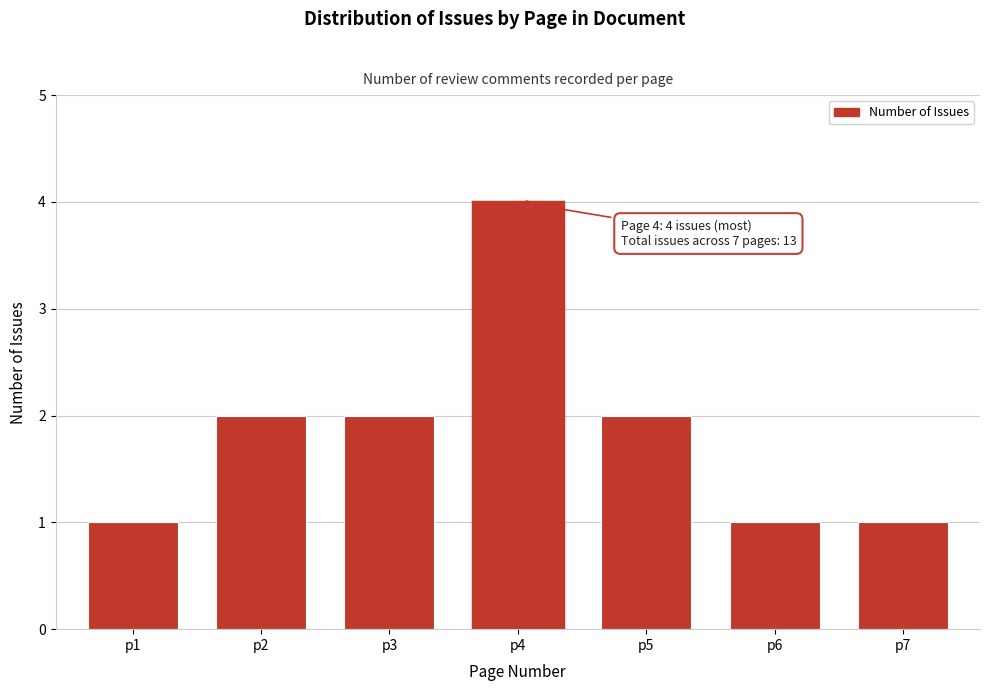

Reading right to left, list all the values displayed in this chart.

p7=1	p6=1	p5=2	p4=4	p3=2	p2=2	p1=1